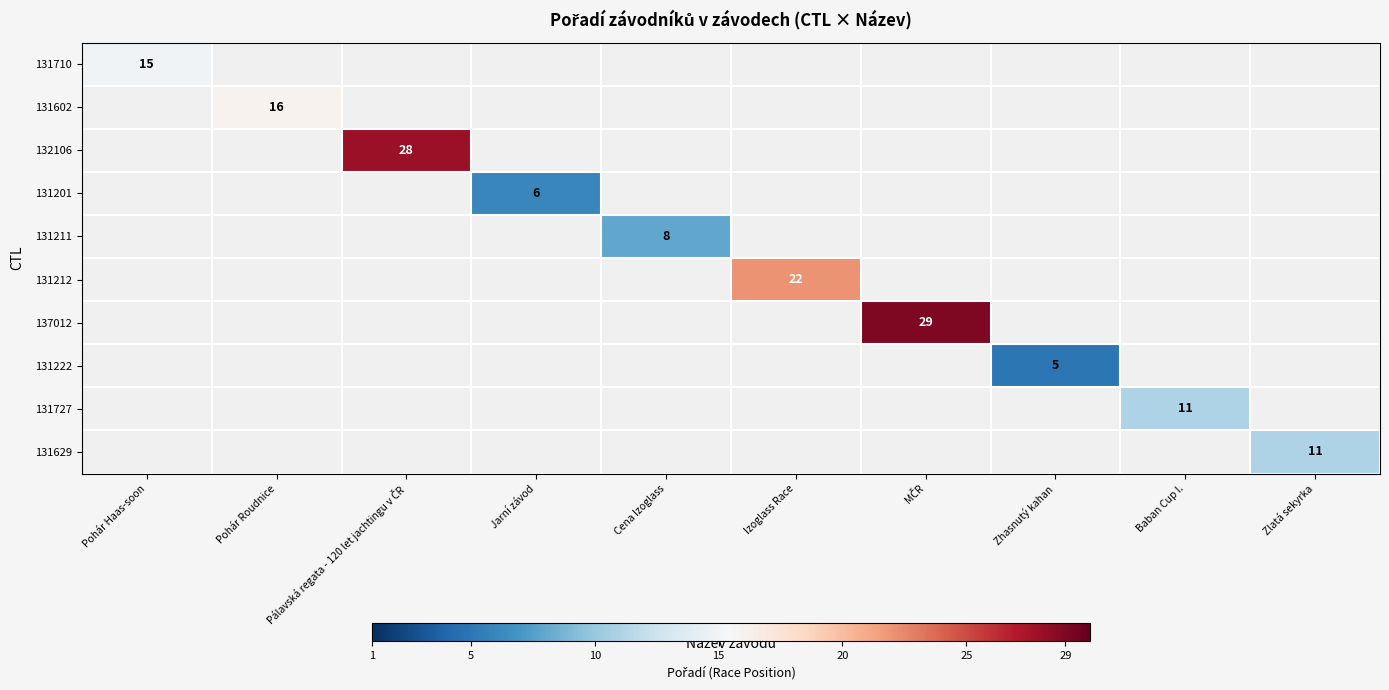

Is the value of 131211 at Cena Izoglass greater than the value of 131727 at Baban Cup I.?

No